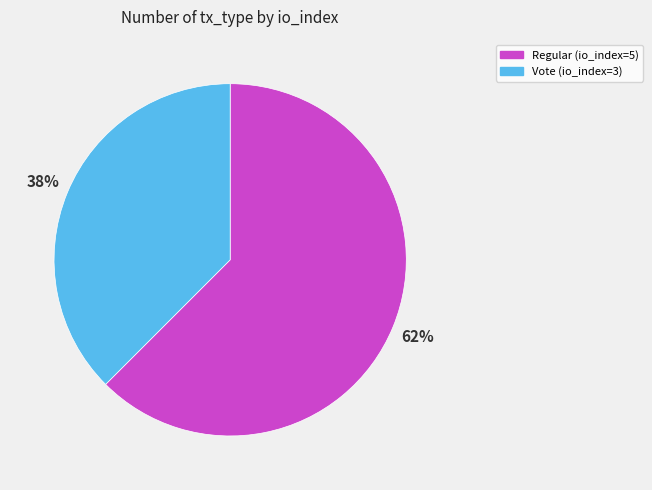

To the nearest percent, what is the average slice percentage?

50%